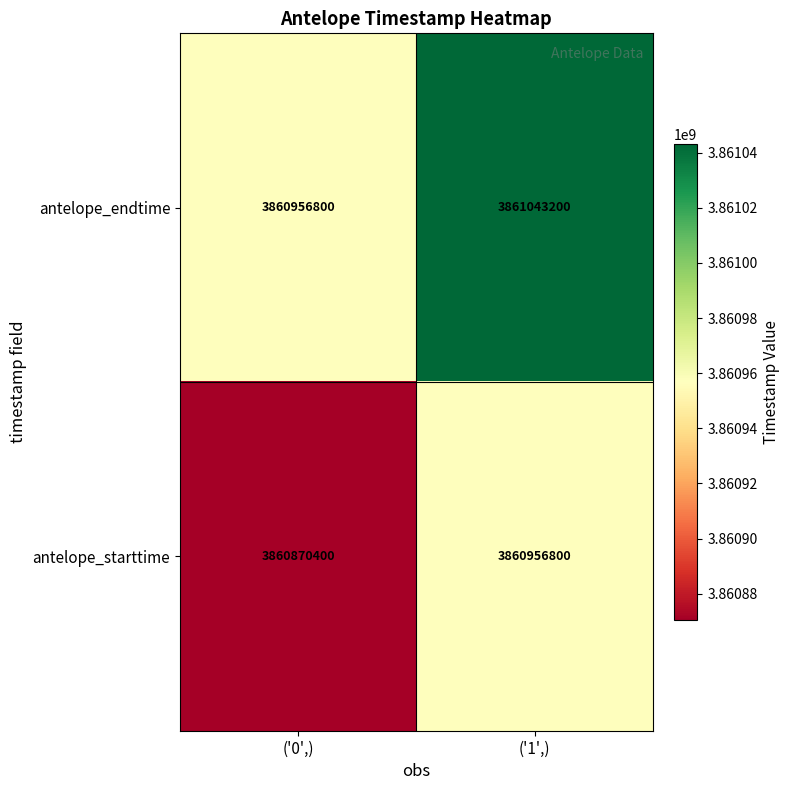

How many categories are shown in the chart?

2